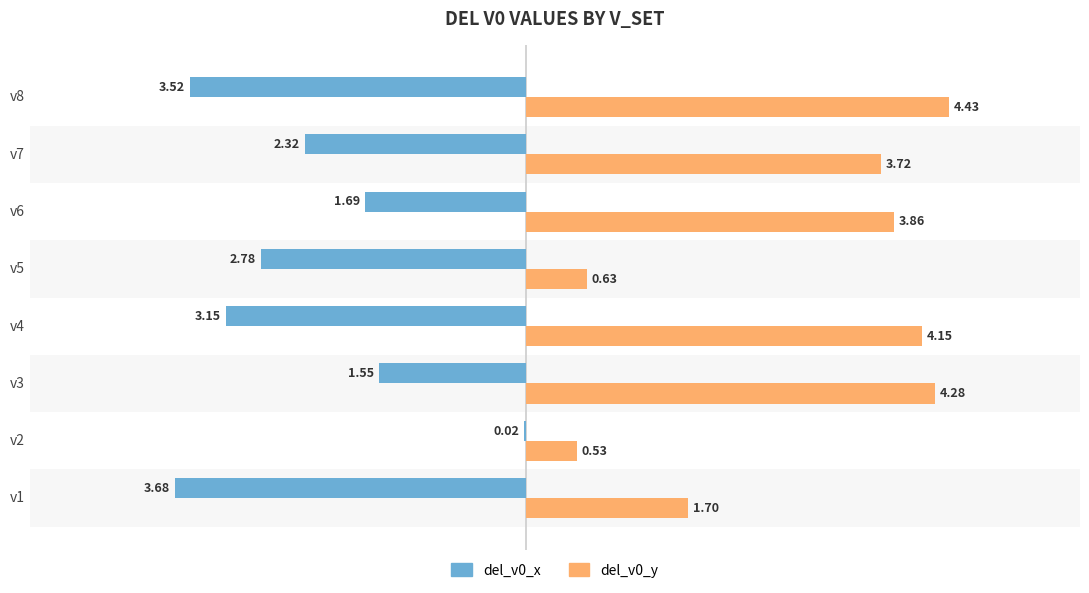

What are all the series names shown in the legend?

del_v0_x, del_v0_y